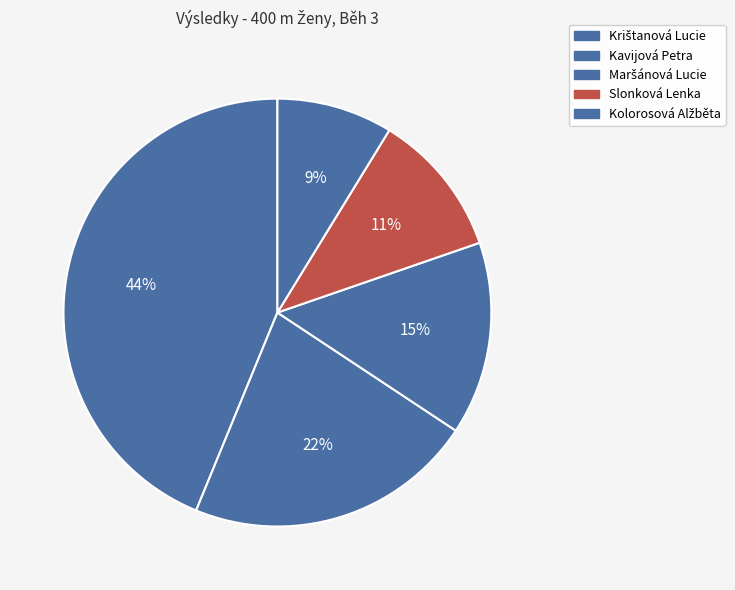

To the nearest percent, what is the combined percentage of Maršánová Lucie and Kolorosová Alžběta?

53%